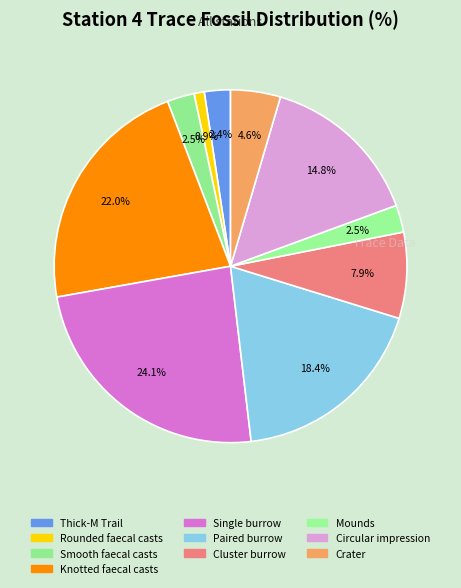

Is Thick-M Trail the majority of the pie?

No